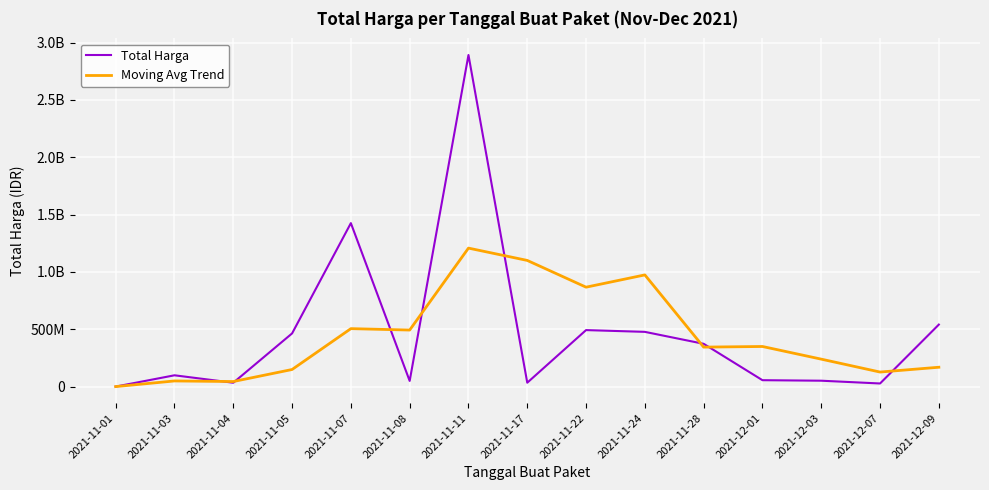

Does the chart display data point markers on the line(s)?

No